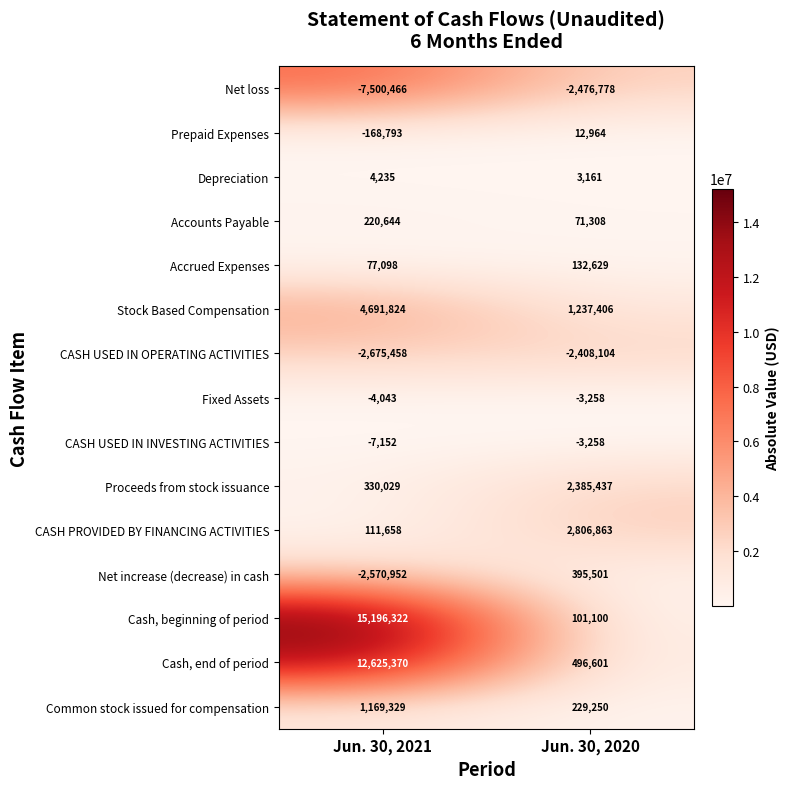

What is the approximate value of CASH PROVIDED BY FINANCING ACTIVITIES at Jun. 30, 2021?

111658